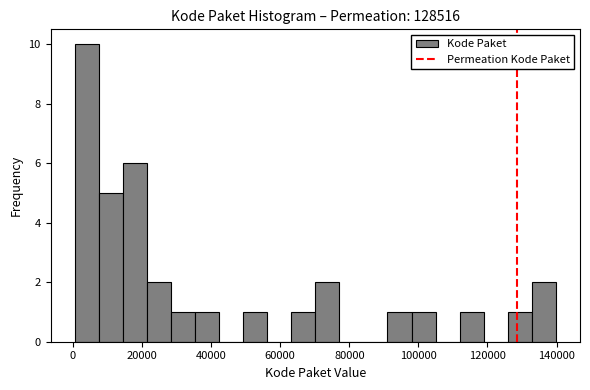

Around what value on the x-axis is the tallest bar? Give the approximate position of its centre, as read against the axis.

4000